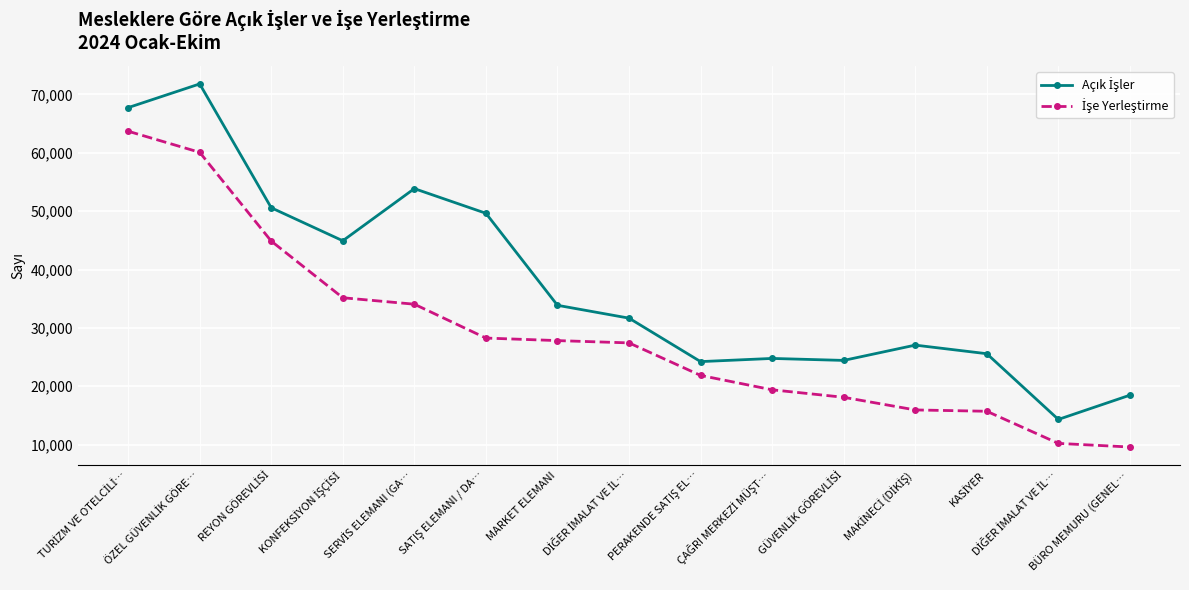

What is the highest value of the İşe Yerleştirme series?

63698